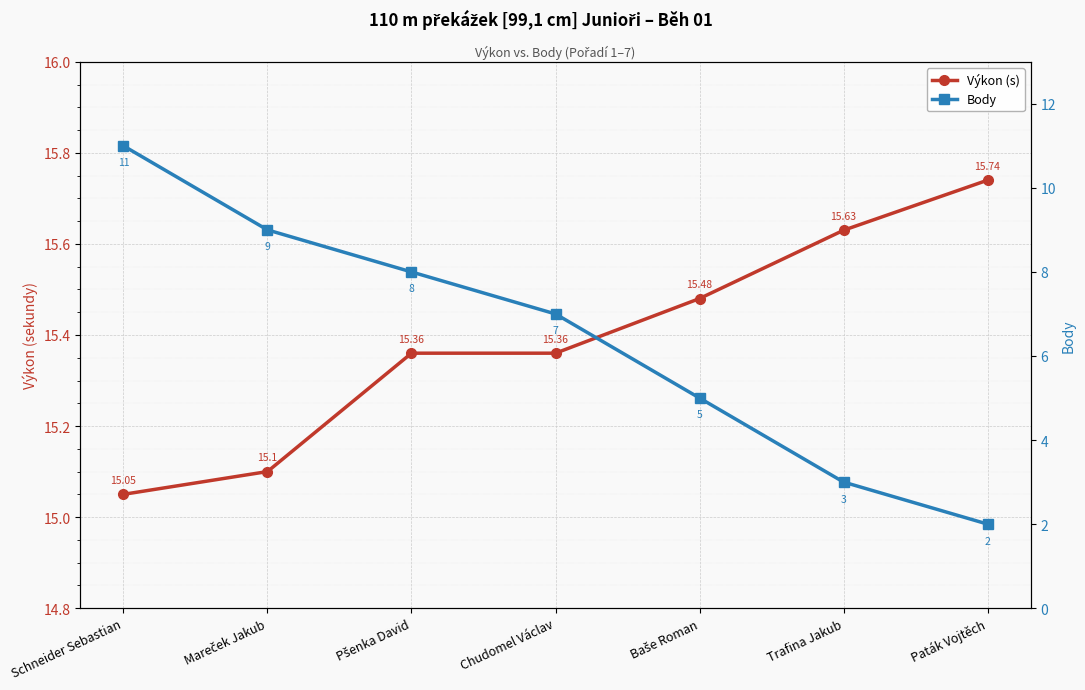

Which category has the highest value across all series?

Paták Vojtěch